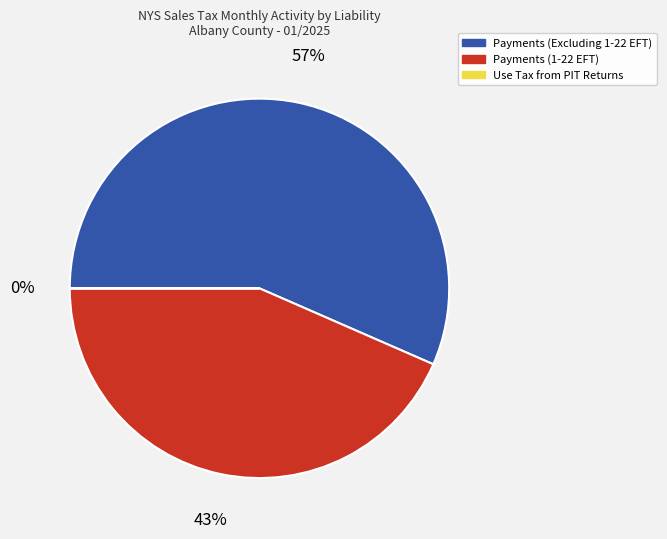

Do Payments (1-22 EFT) and Payments (Excluding 1-22 EFT) together represent more than half of the pie?

Yes